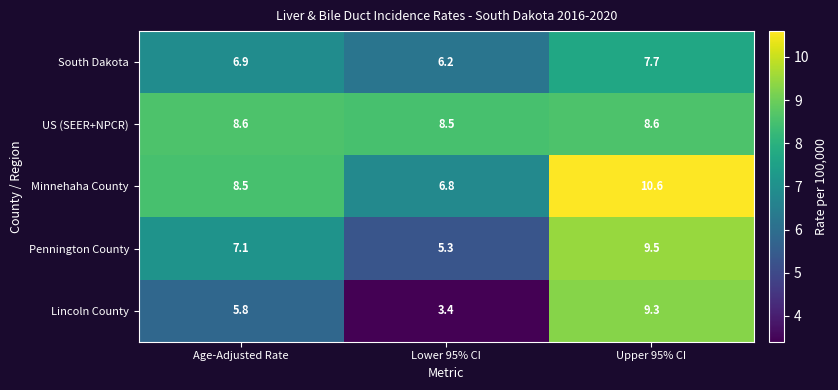

Which series has the widest spread of values?

Lincoln County